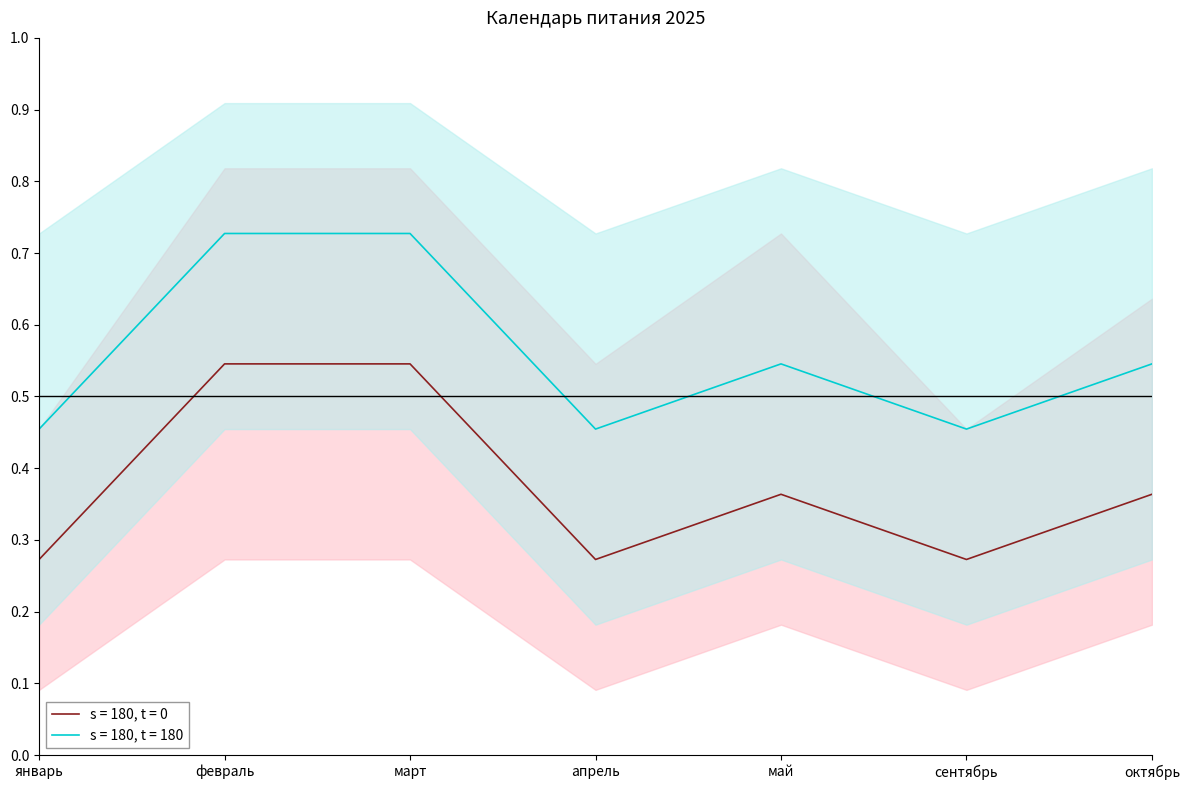

How many series are shown in this chart?

2